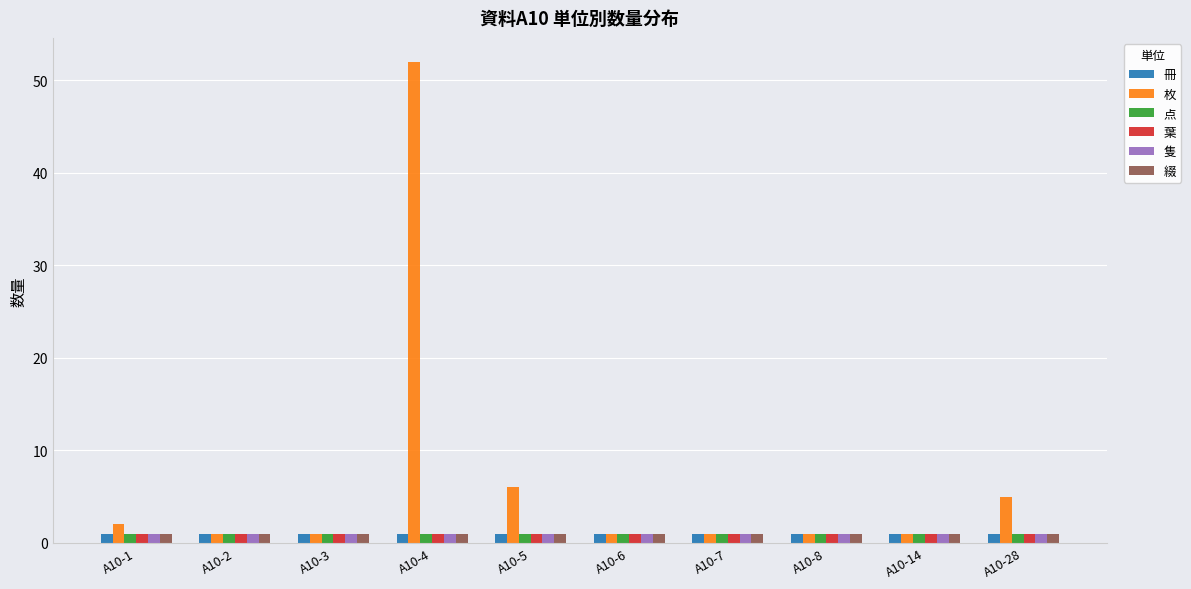

What is the spread (max minus min) of values at A10-4?

51